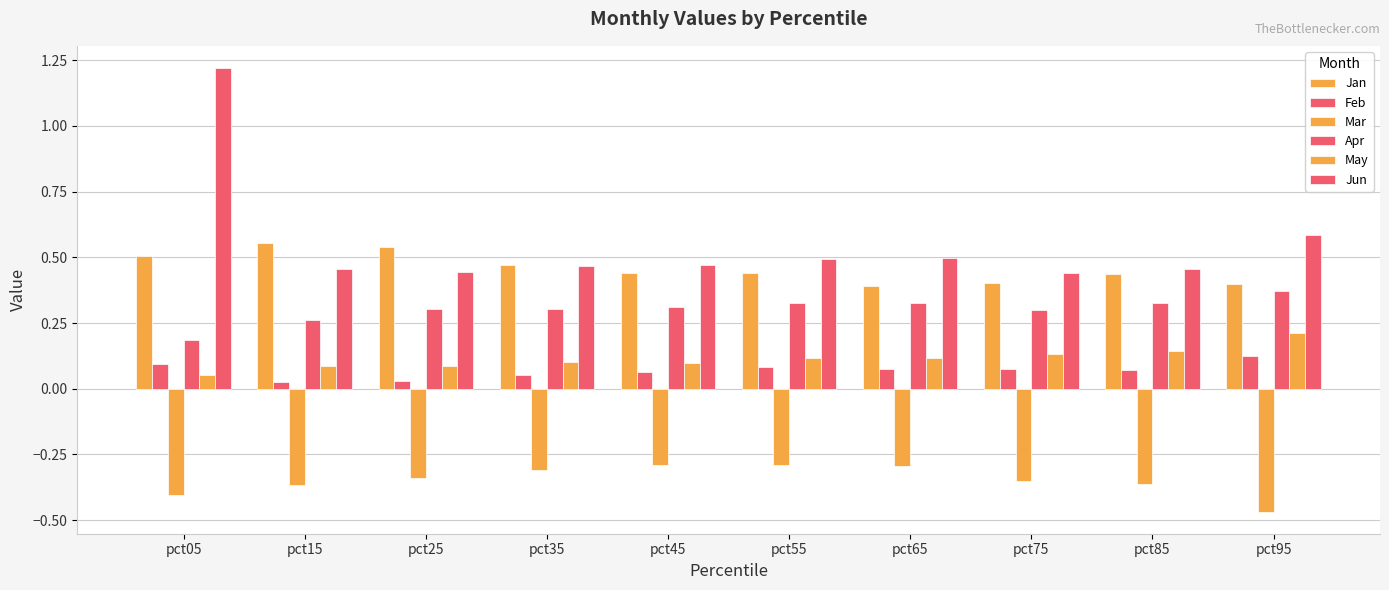

Count the number of categories in the chart.

10